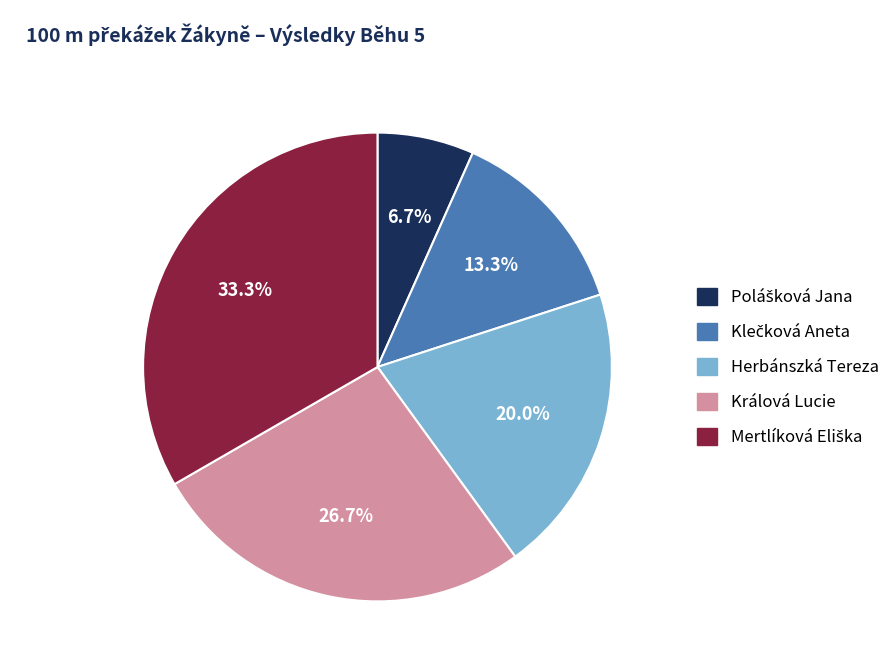

Does any single category account for the majority?

No